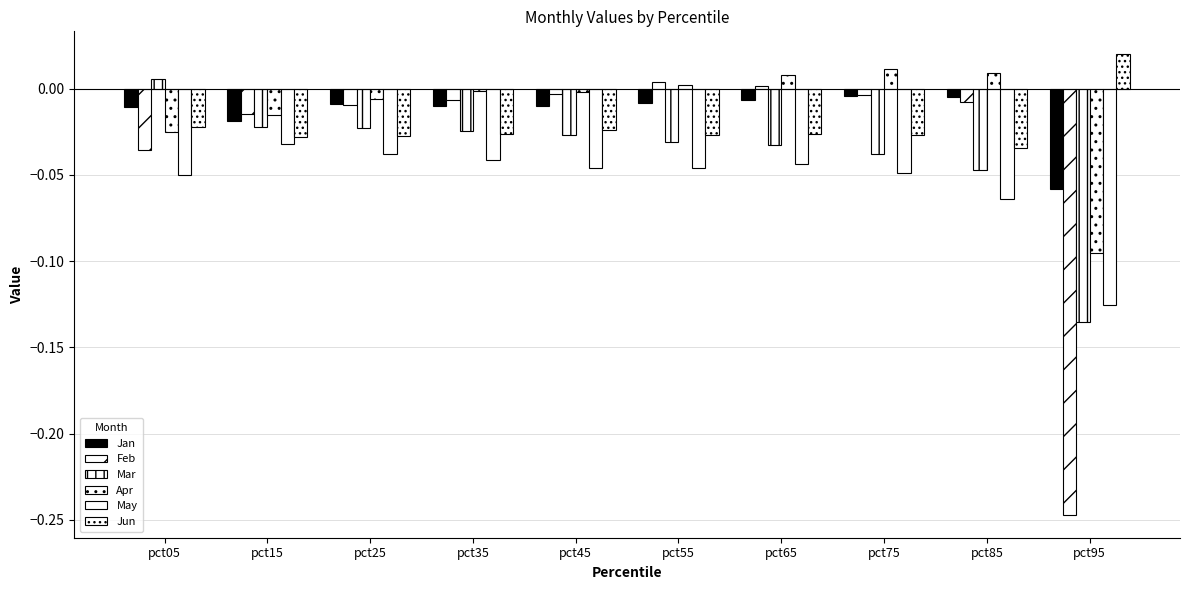

How many series are shown in this chart?

6